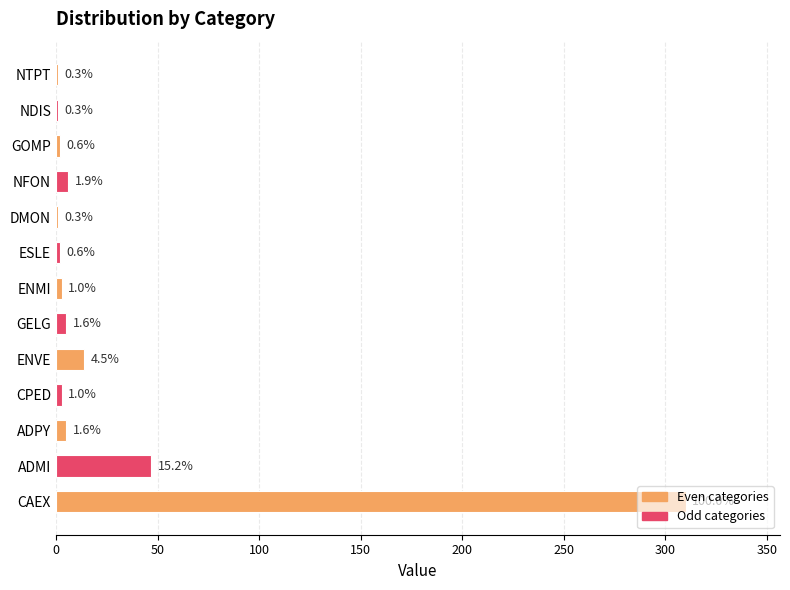

Are the bars horizontal?

Yes